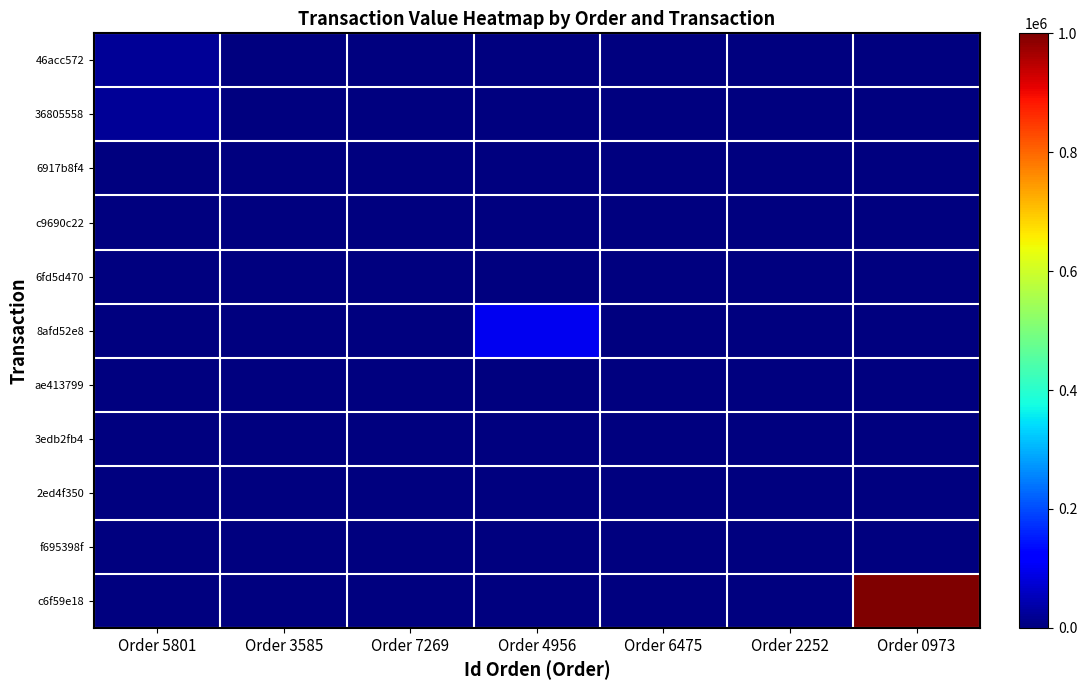

At which category is the sum across all series the highest?

Order 0973